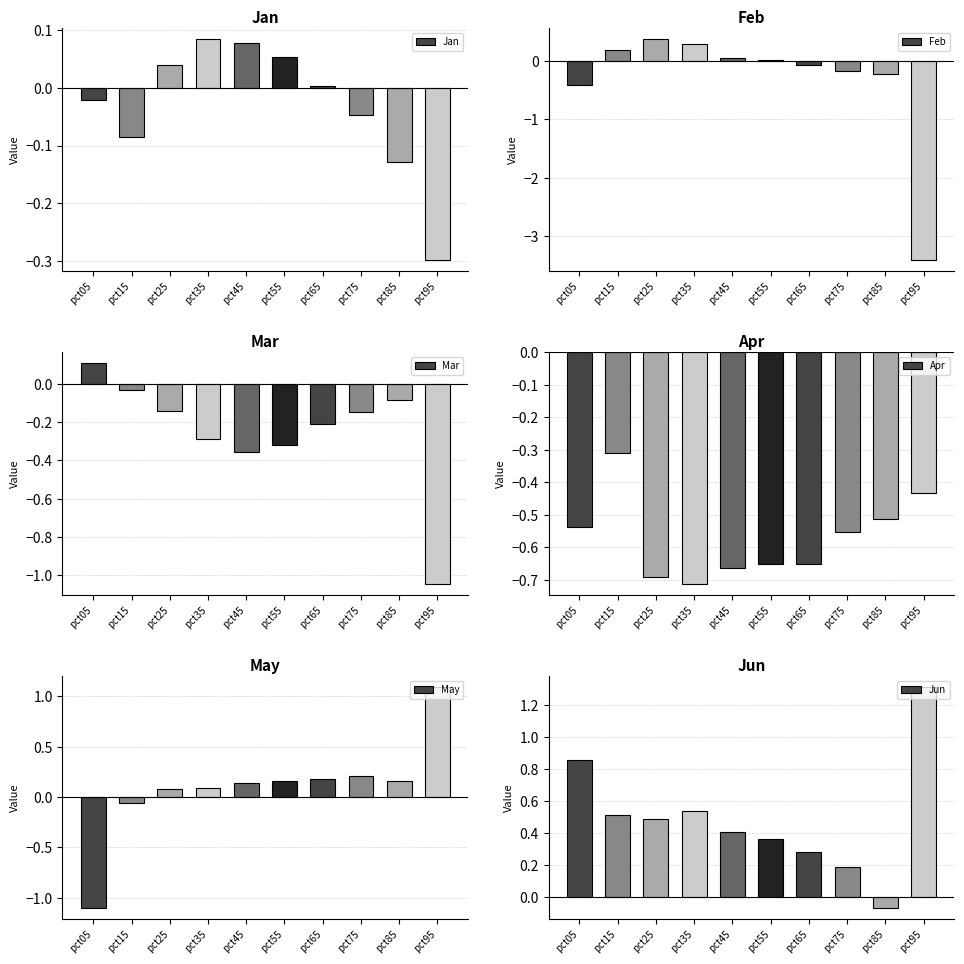

List the series in order of their peak value, highest first.

Jun, May, Feb, Mar, Jan, Apr